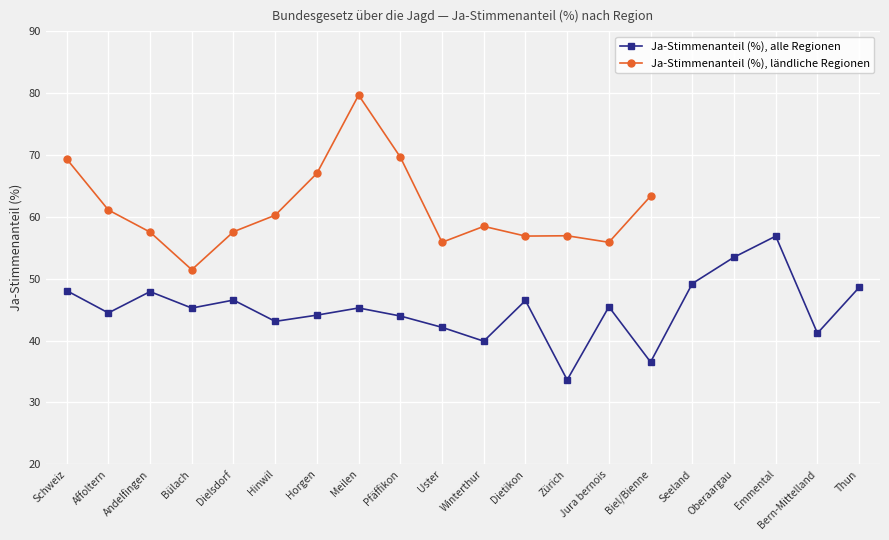

Reading left to right, what are all the values shown in this chart?

Schweiz=48.1	Affoltern=44.5	Andelfingen=47.9	Bülach=45.2	Dielsdorf=46.5	Hinwil=43.1	Horgen=44.1	Meilen=45.3	Pfäffikon=44.0	Uster=42.1	Winterthur=39.9	Dietikon=46.5	Zürich=33.6	Jura bernois=45.5	Biel/Bienne=36.5	Seeland=49.2	Oberaargau=53.5	Emmental=56.9	Bern-Mittelland=41.2	Thun=48.6